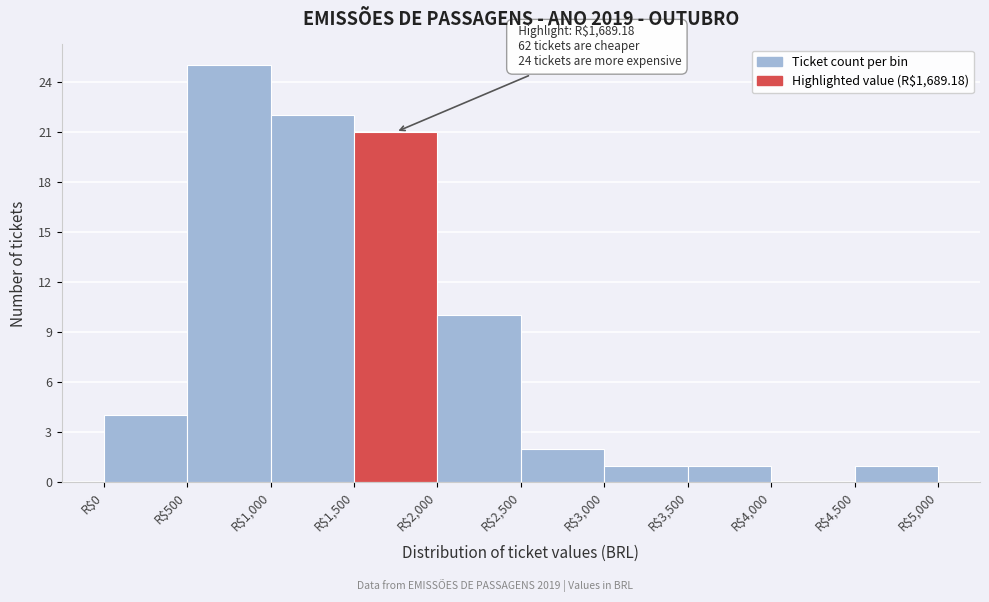

Which range on the x-axis has the tallest bar?

500 to 1000